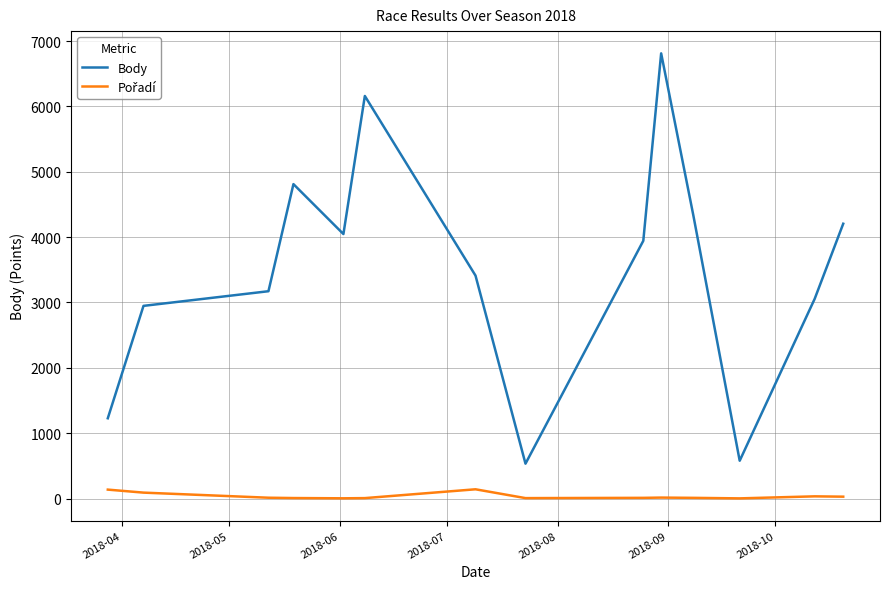

What is the maximum value shown in the chart?

6812